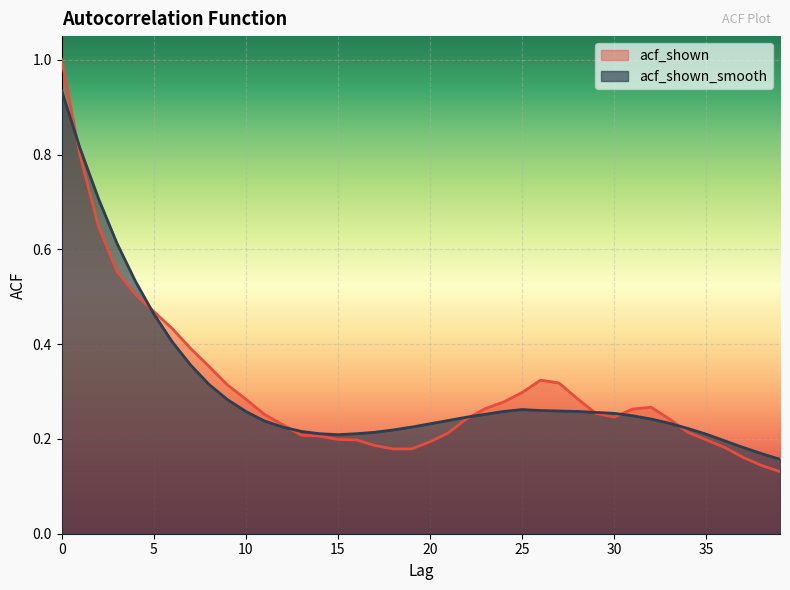

What is the maximum value shown in the chart?

1.0